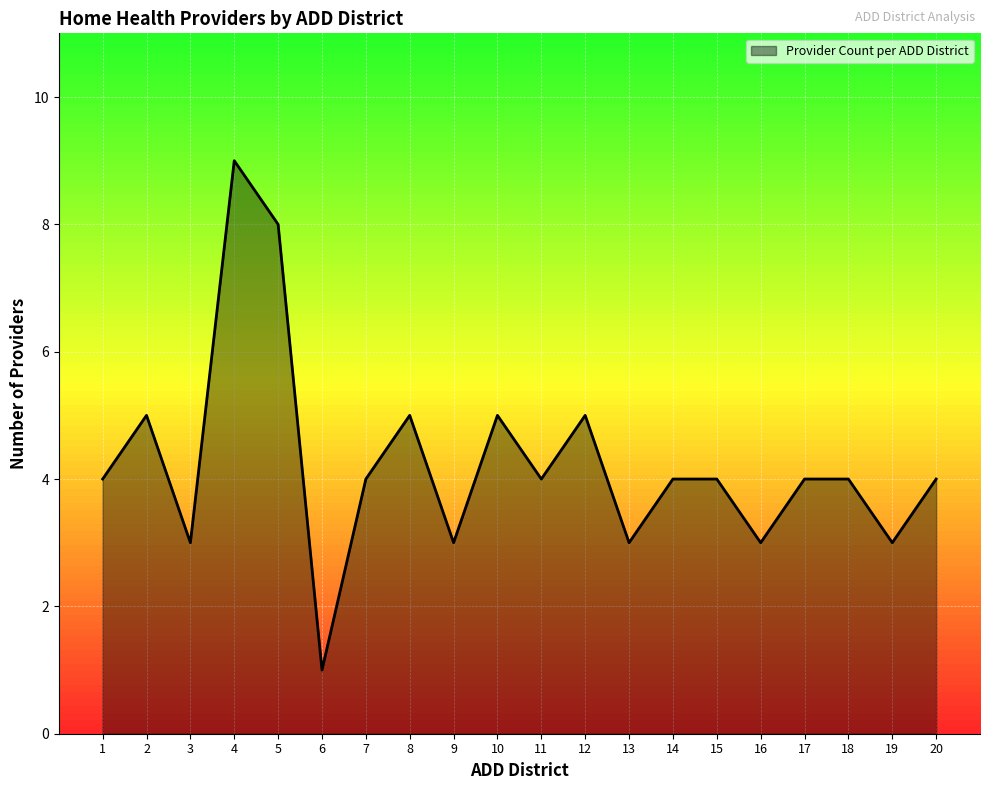

Between 6 and 17, which is larger?

17